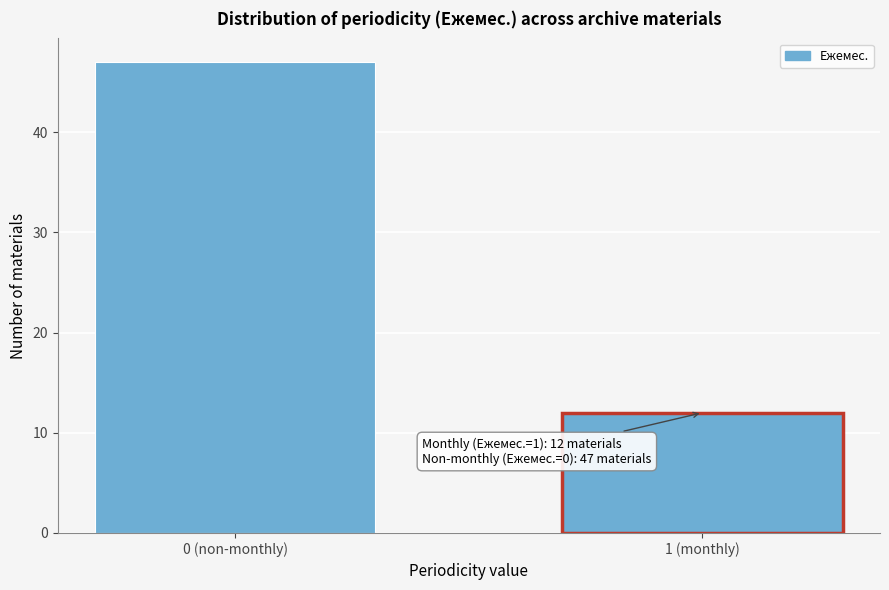

Reading left to right, what are all the values shown in this chart?

0 (non-monthly)=47	1 (monthly)=12